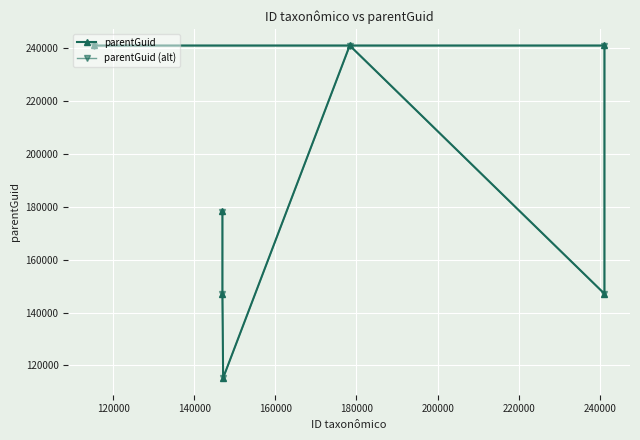

At how many categories does at least one series exceed 236365?

3